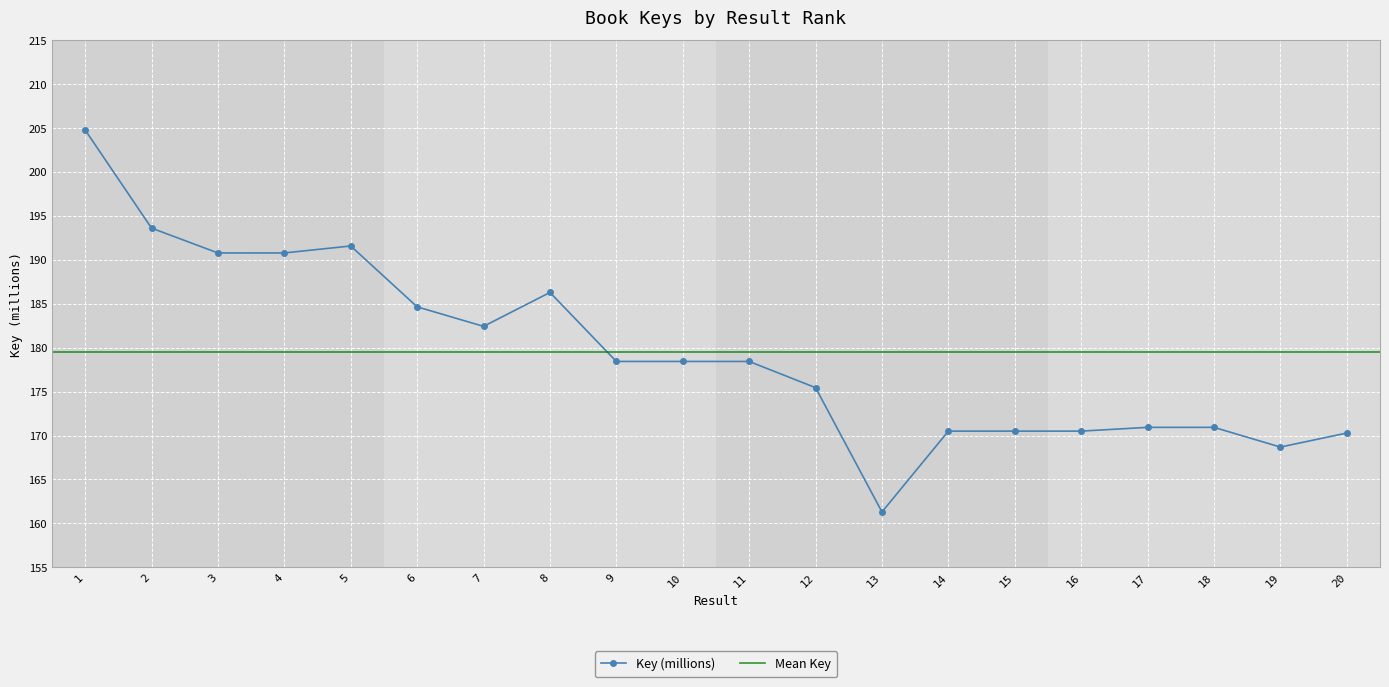

What is the value of the 11th point from the left?

178.4